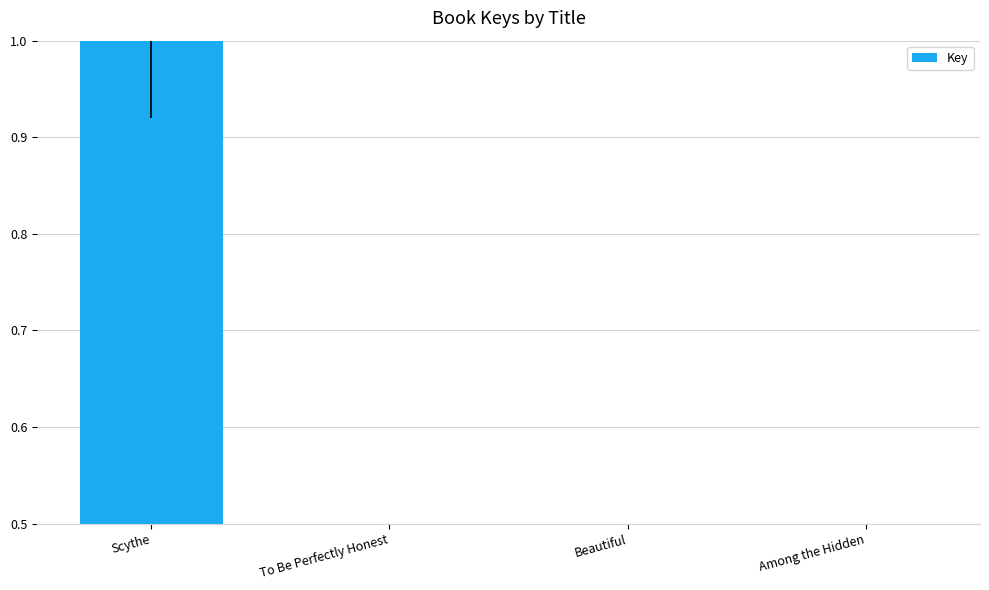

What is the change in value from Scythe to Among the Hidden?

-1.0